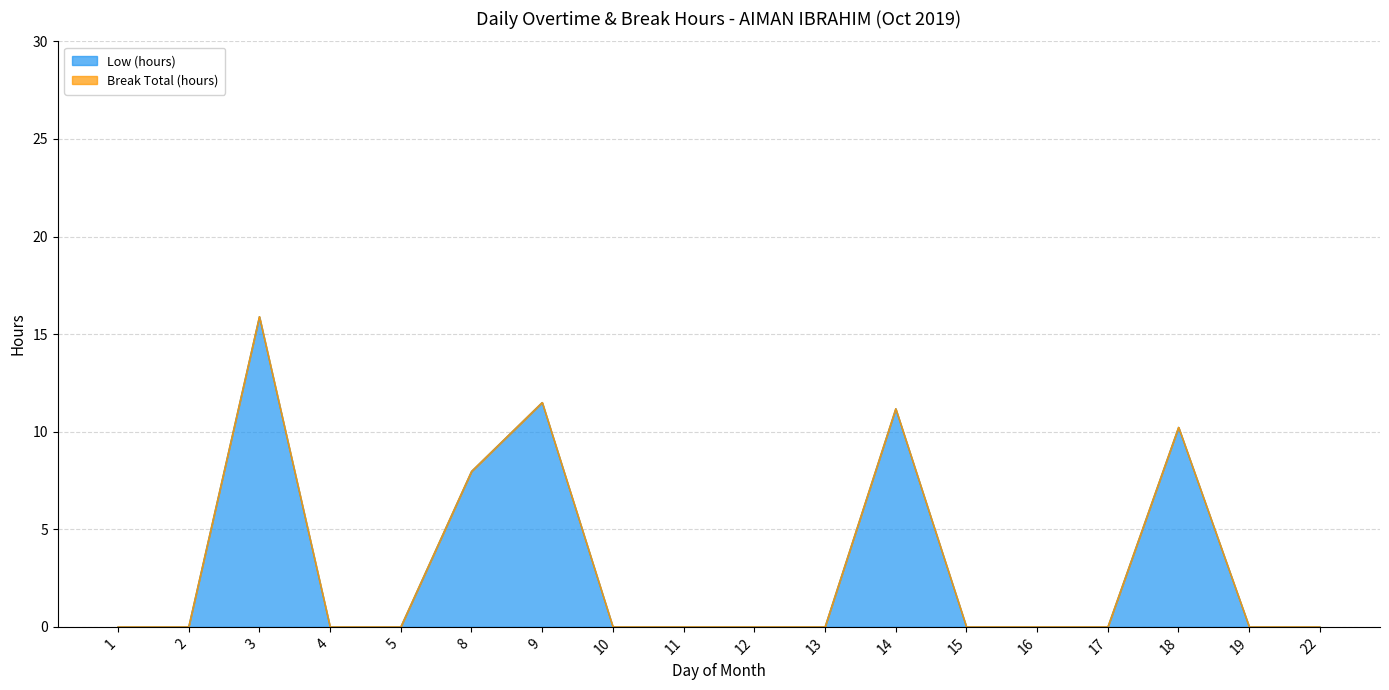

True or false: the data shows 8.0 at 8.

True